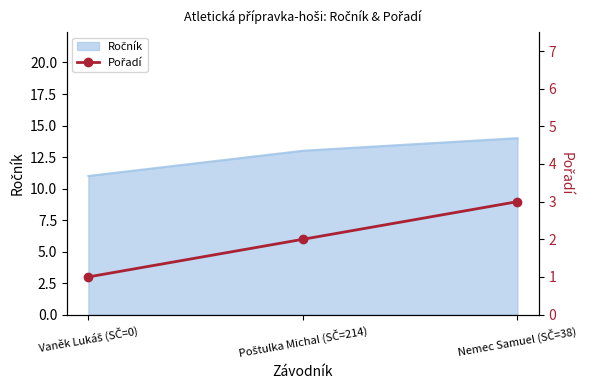

What position from the left is Vaněk Lukáš (SČ=0)?

1